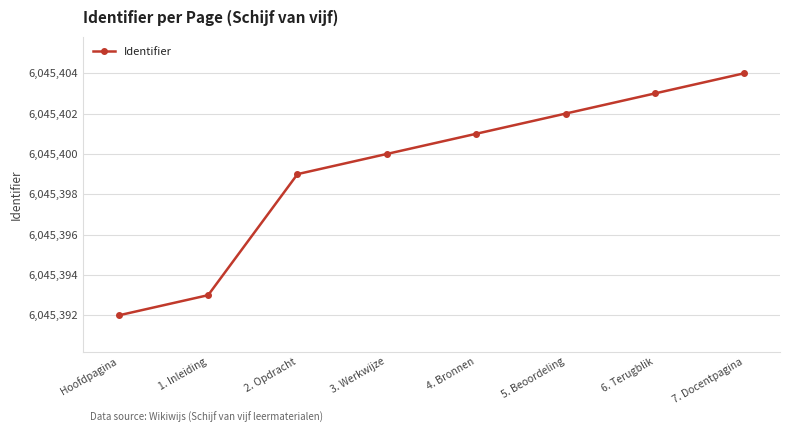

What is the smallest value displayed?

6045392